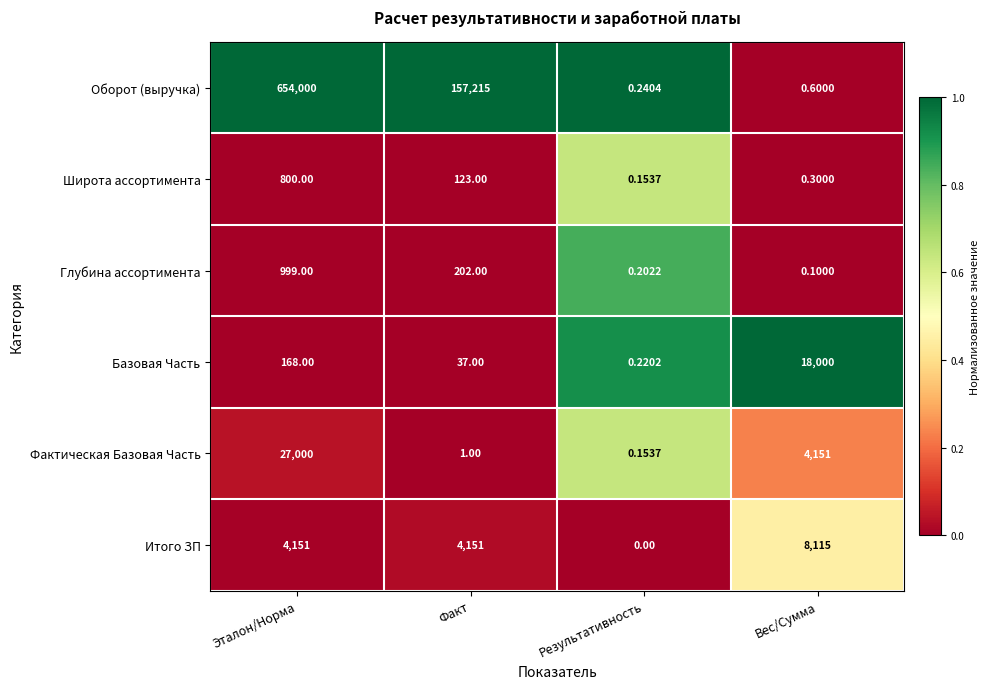

Which series has the largest range (max minus min)?

Оборот (выручка)